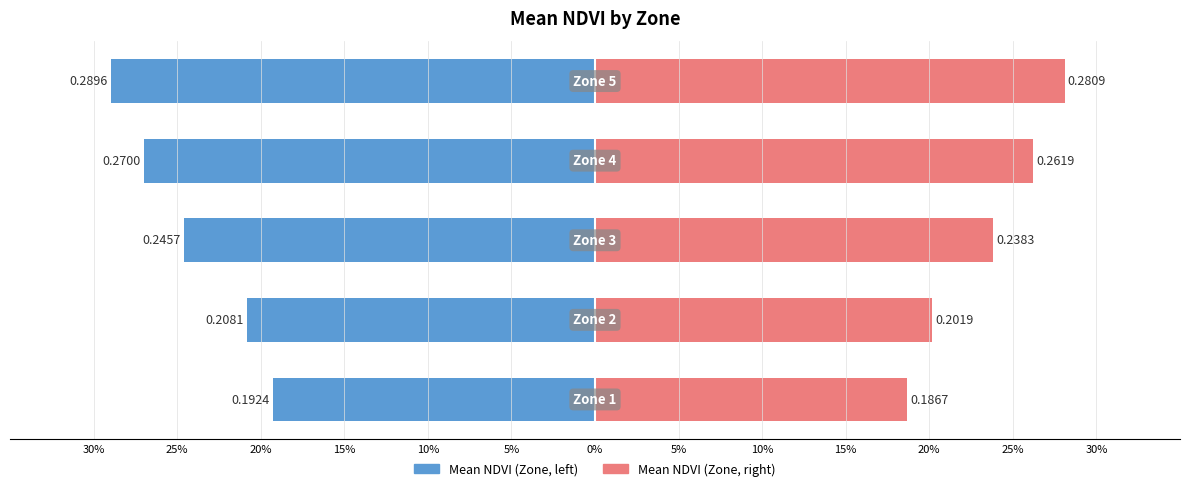

What is the sum of all Mean NDVI (left) values?

-1.2